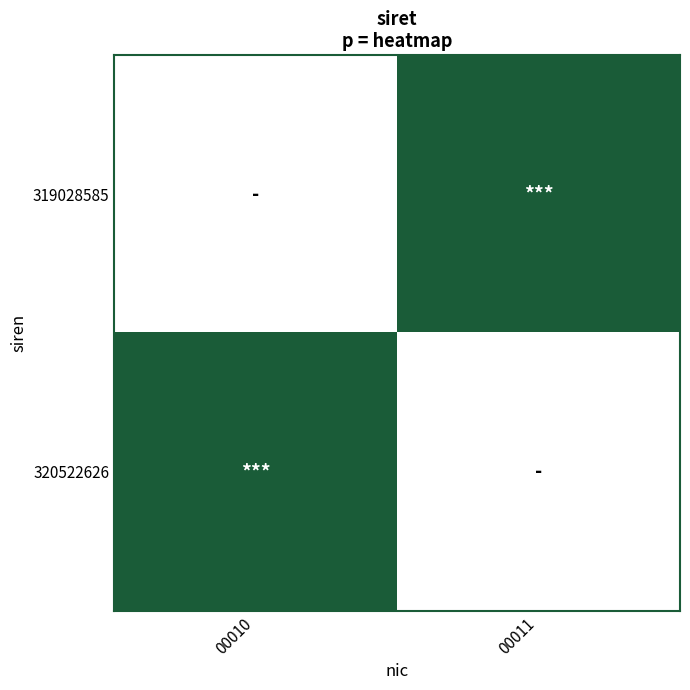

What is the total value across all series at 00011?

1